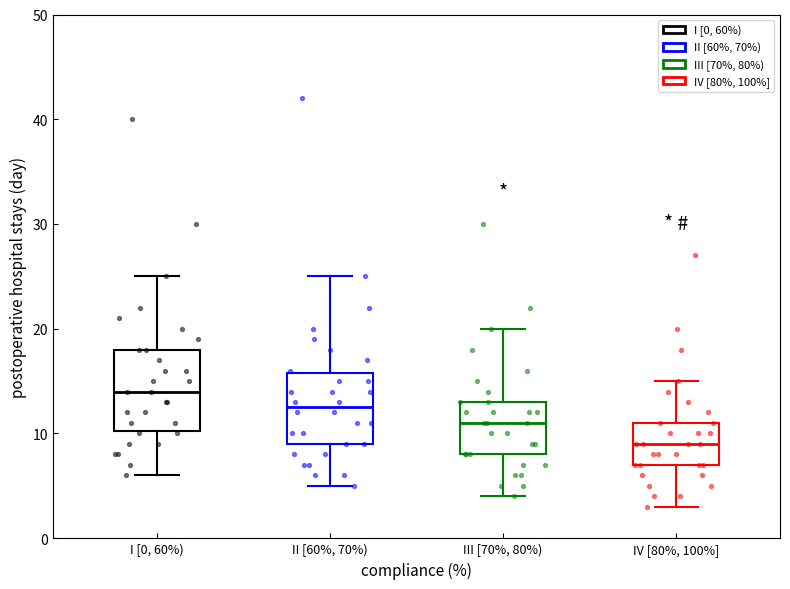

Reading left to right, read every box against the y-axis: the position of its median line, the range the box covers, and the ends of its whiskers. The values are not printed on the chart, so give them approximately, as read against the axis.

I [0, 60%): median 14, box 10 to 18, whiskers 6 to 25
II [60%, 70%): median 13, box 9 to 16, whiskers 5 to 25
III [70%, 80%): median 11, box 8 to 13, whiskers 4 to 20
IV [80%, 100%]: median 9, box 7 to 11, whiskers 3 to 15